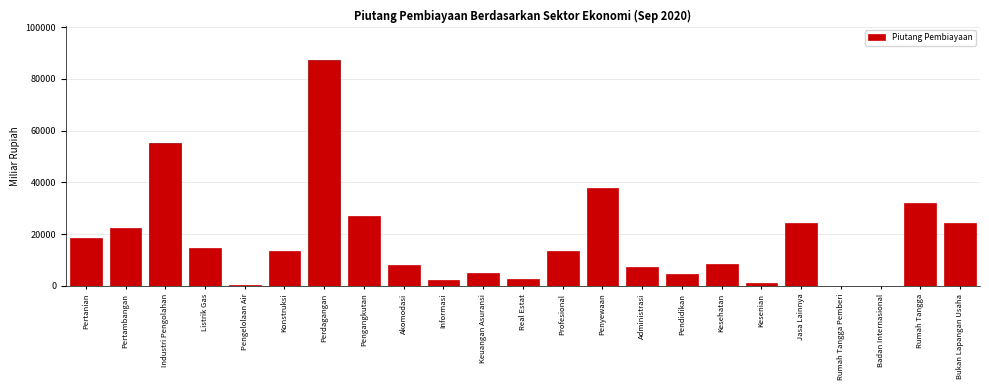

Where is the data nearest to the value 43696?

Penyewaan